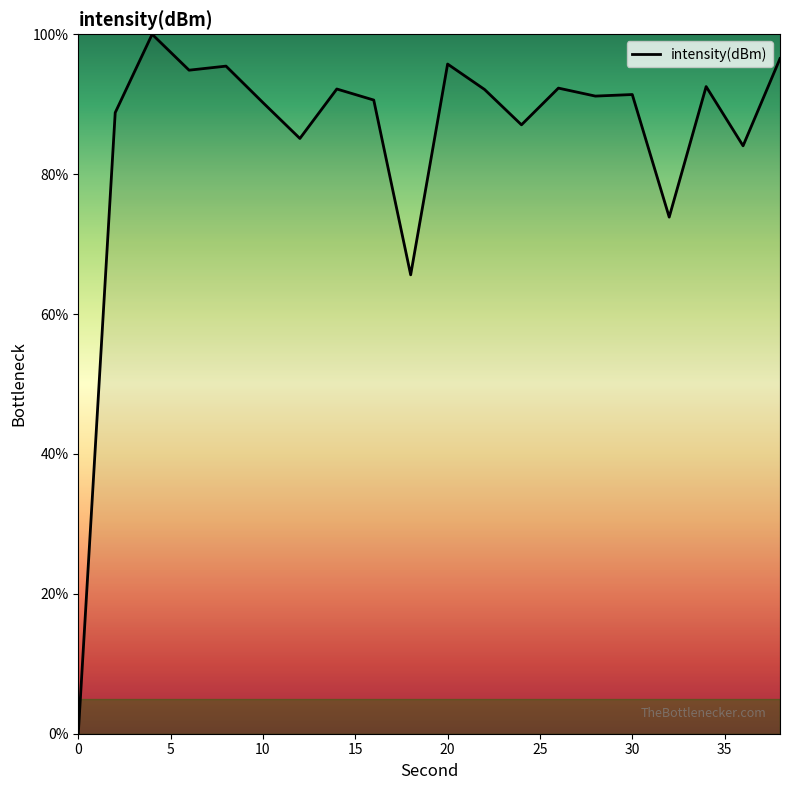

What is the greatest value displayed?

100.0